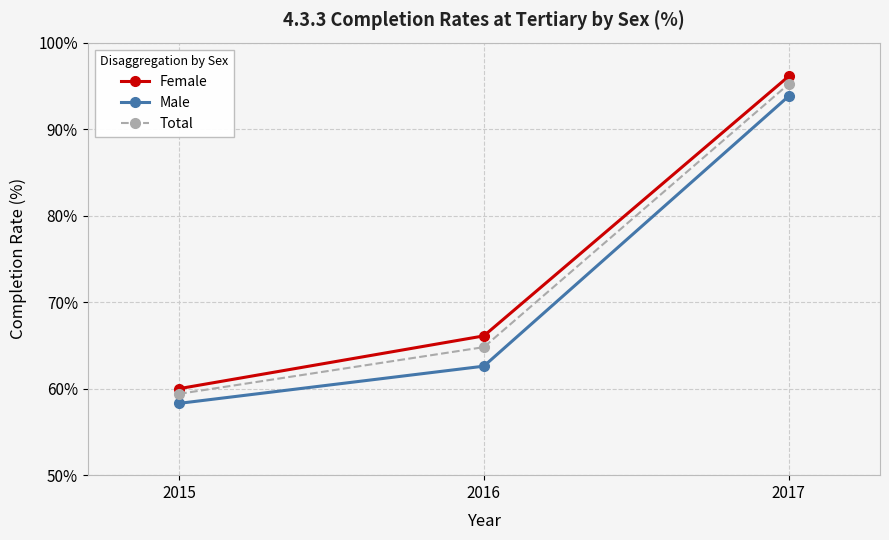

How many values in the Female series are below 66?

1